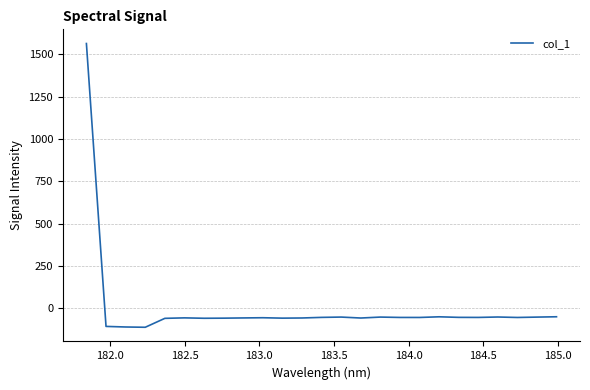

Count the number of categories in the chart.

25